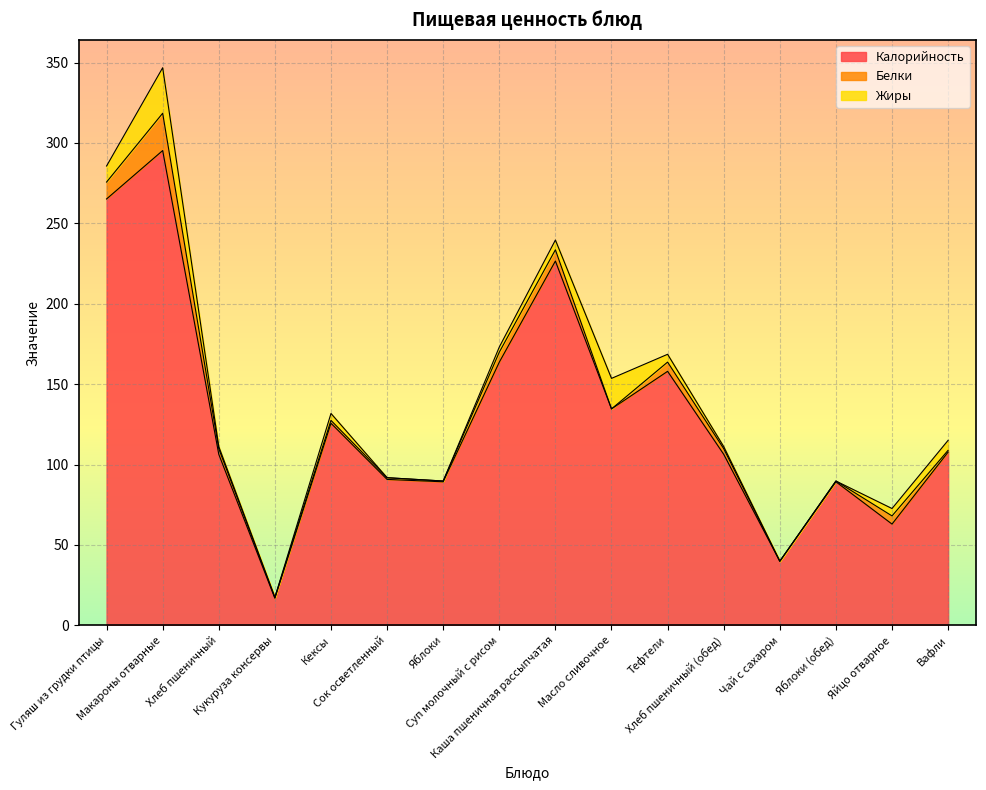

True or false: Калорийность and Белки cross at least once.

False